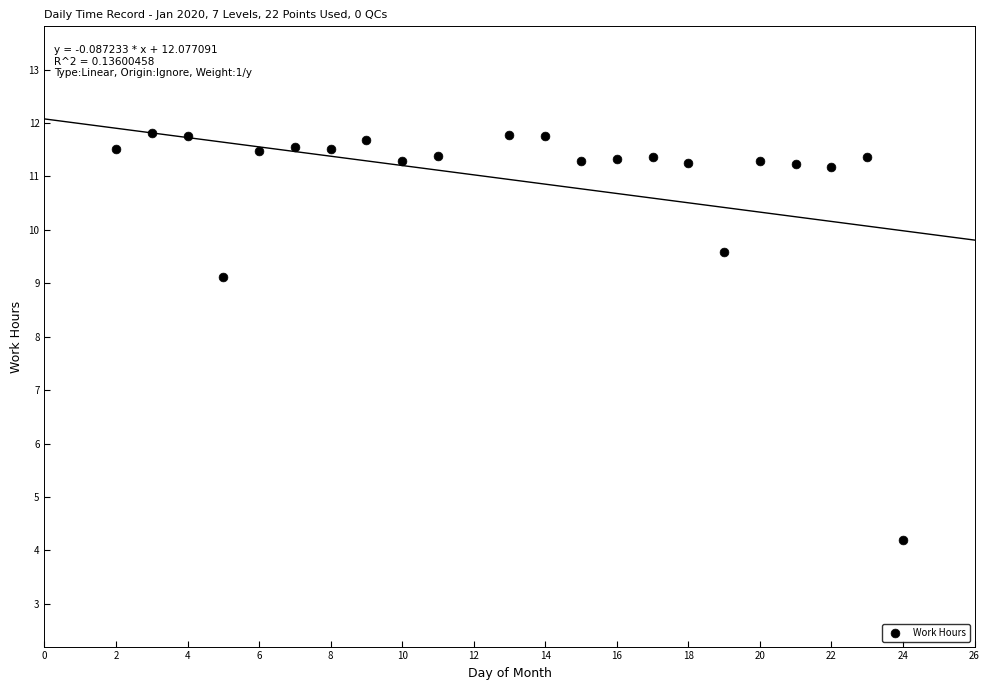

What Y value in the scatter plot is closest to 8?

9.1